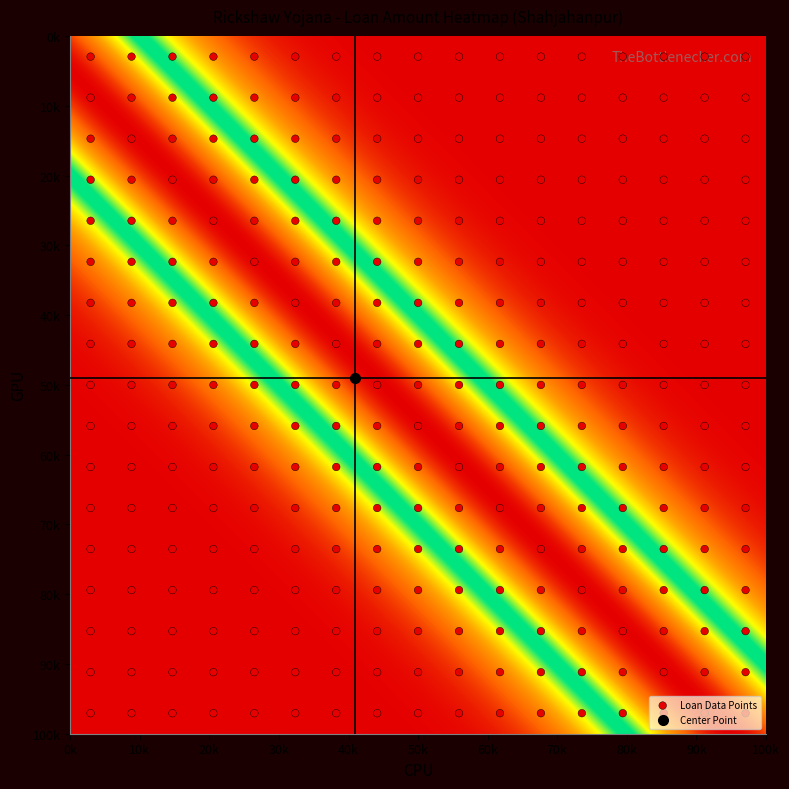

What is the sum of the 5 values at 5 and 16?

11500